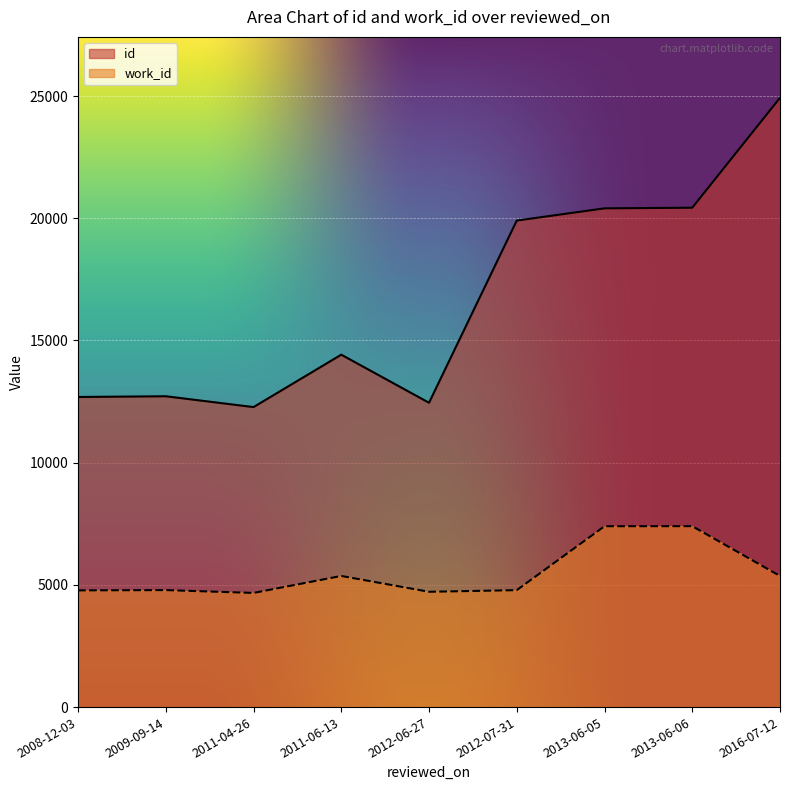

How many data points in work_id are above 4787?

4